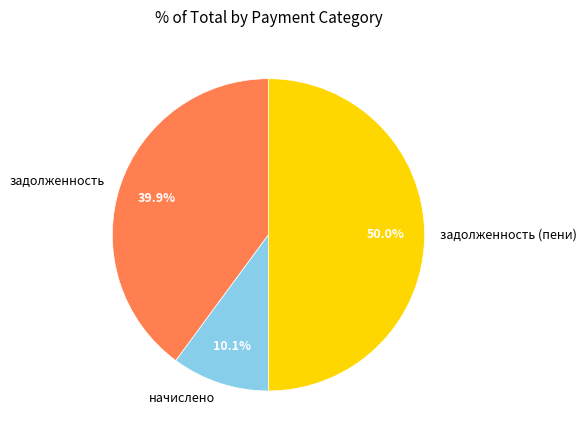

Does начислено account for over 50% of the chart?

No